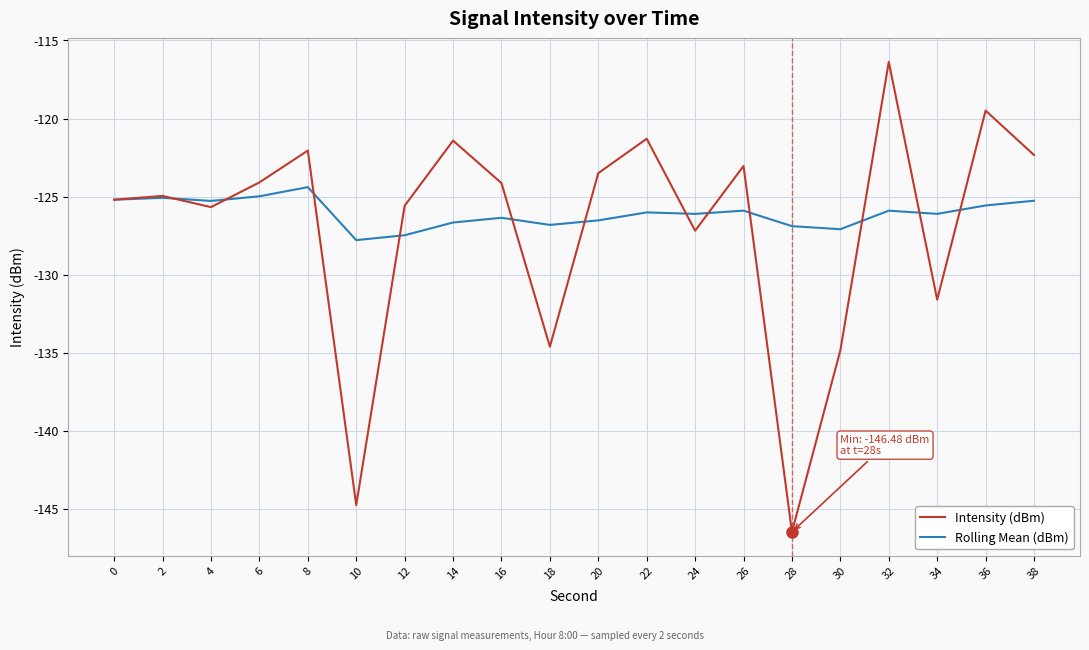

What is the difference between the maximum and second lowest values in the Rolling Mean (dBm) series?

3.1